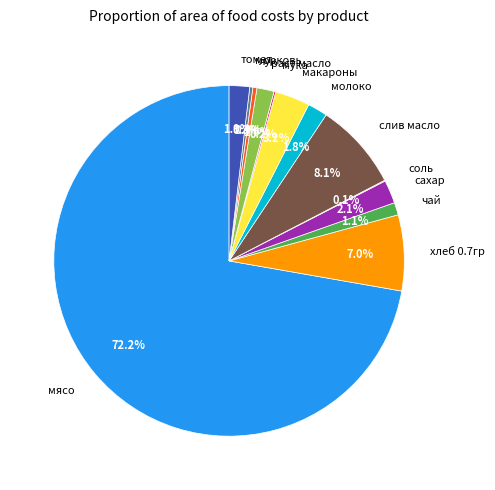

Which slice represents more than half of the pie?

мясо